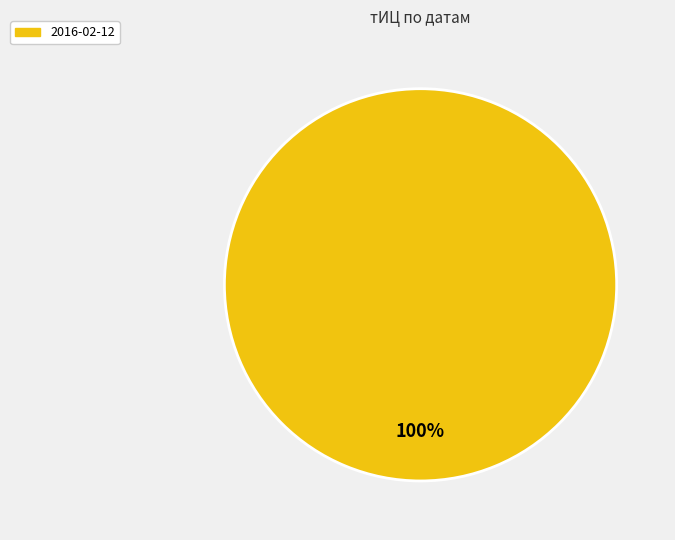

Does 2016-02-12 account for over 50% of the chart?

Yes